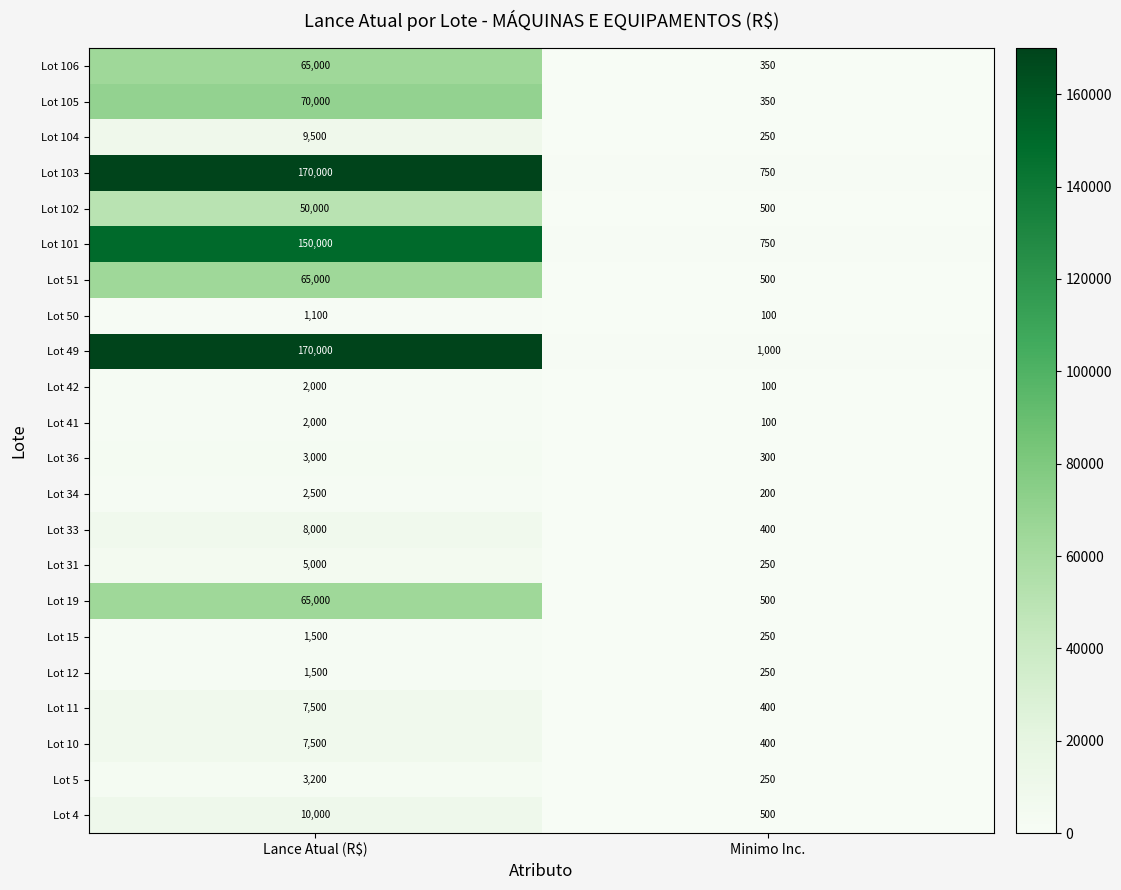

At which category does the chart reach its minimum across all series?

Minimo Inc.